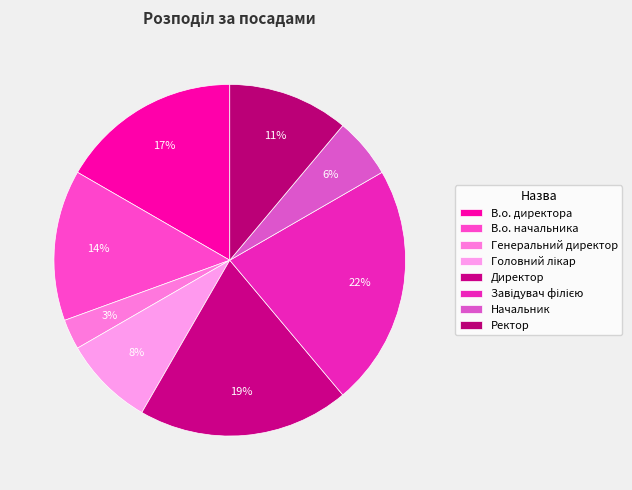

How many segments does this pie chart have?

8